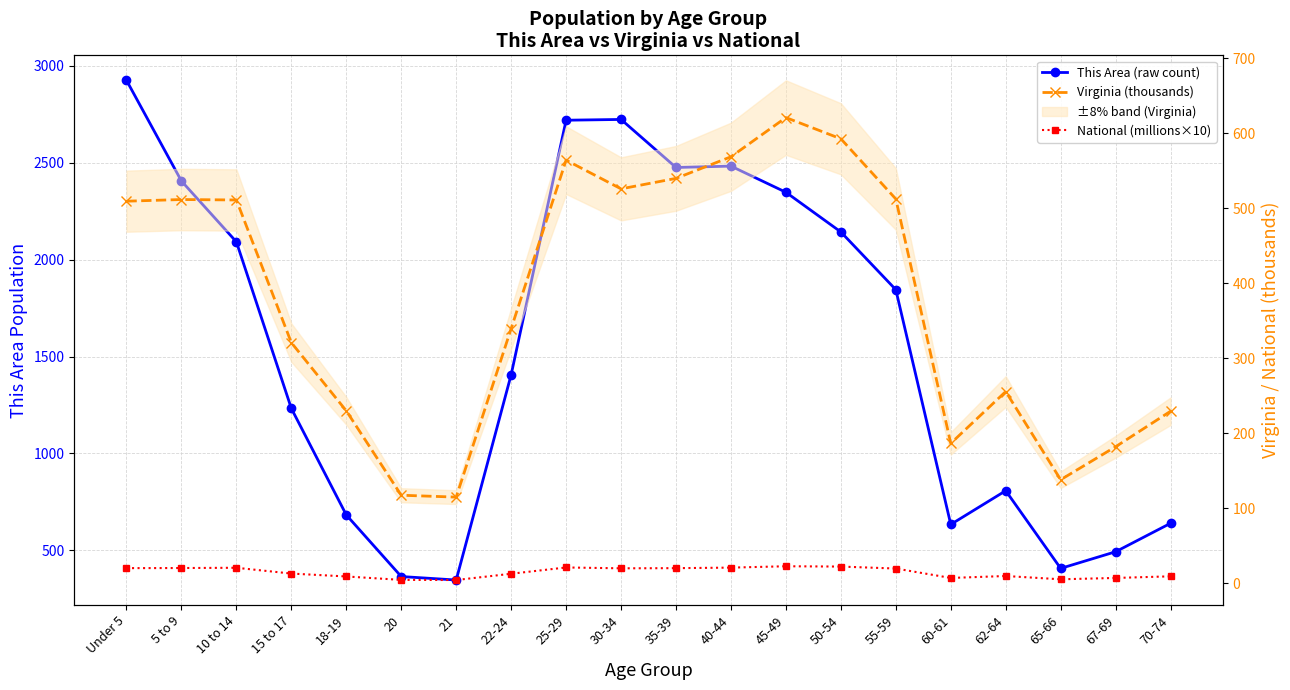

Count the number of categories in the chart.

20